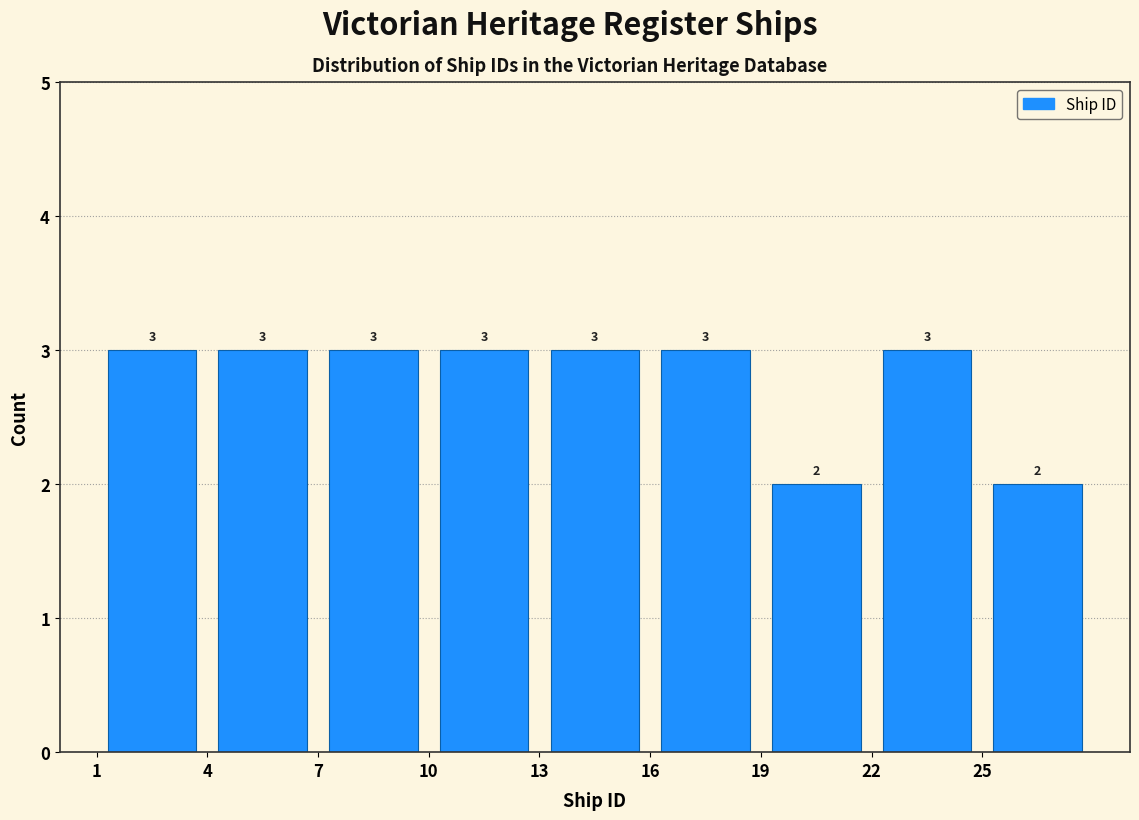

Reading left to right, list every bar in this chart as the range it spans on the x-axis followed by its height.

1 to 4: 3
4 to 7: 3
7 to 10: 3
10 to 13: 3
13 to 16: 3
16 to 19: 3
19 to 22: 2
22 to 25: 3
25 to 28: 2